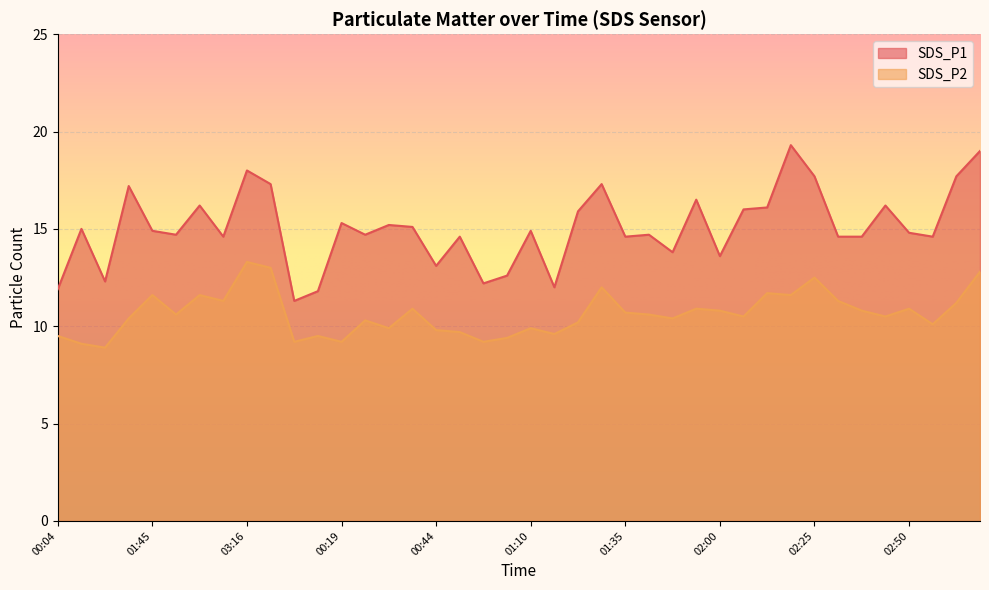

What is the maximum value shown in the chart?

19.3